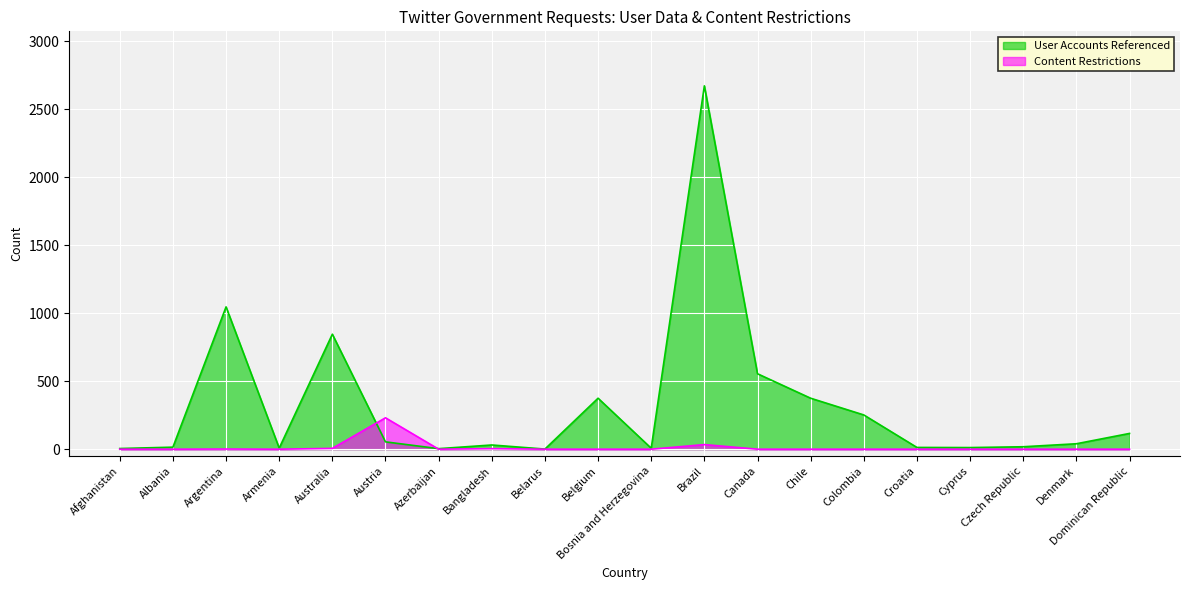

What is the sum of the User Accounts Referenced values at Belarus and Chile?

376